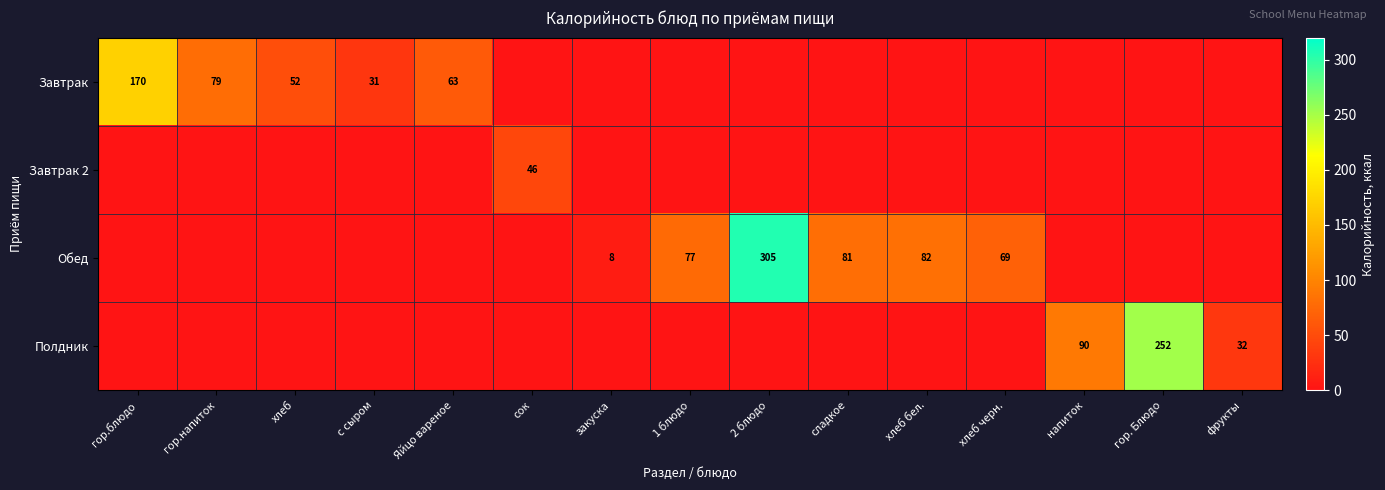

Is the value of Полдник at напиток greater than the value of Обед at сладкое?

Yes